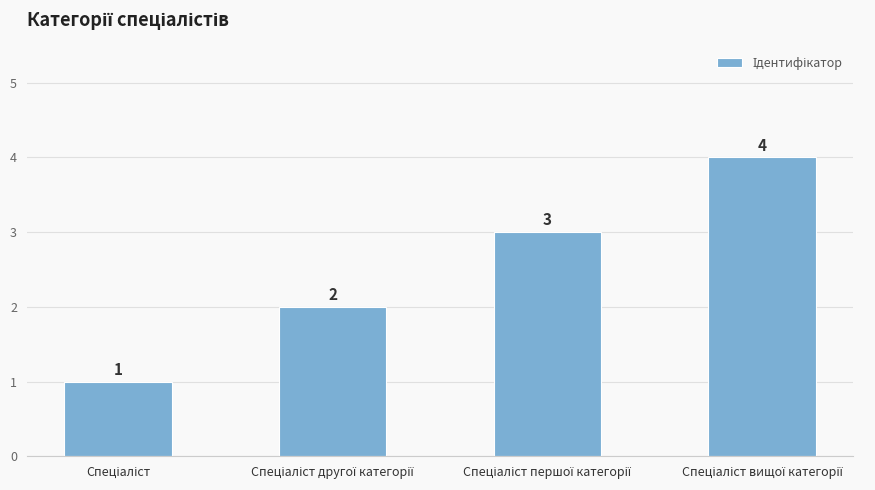

How many values are between 2 and 4?

3